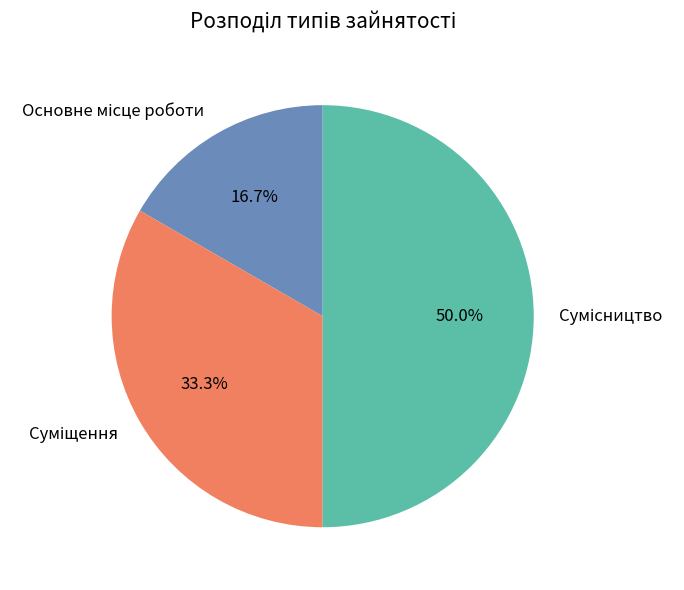

How many segments does this pie chart have?

3